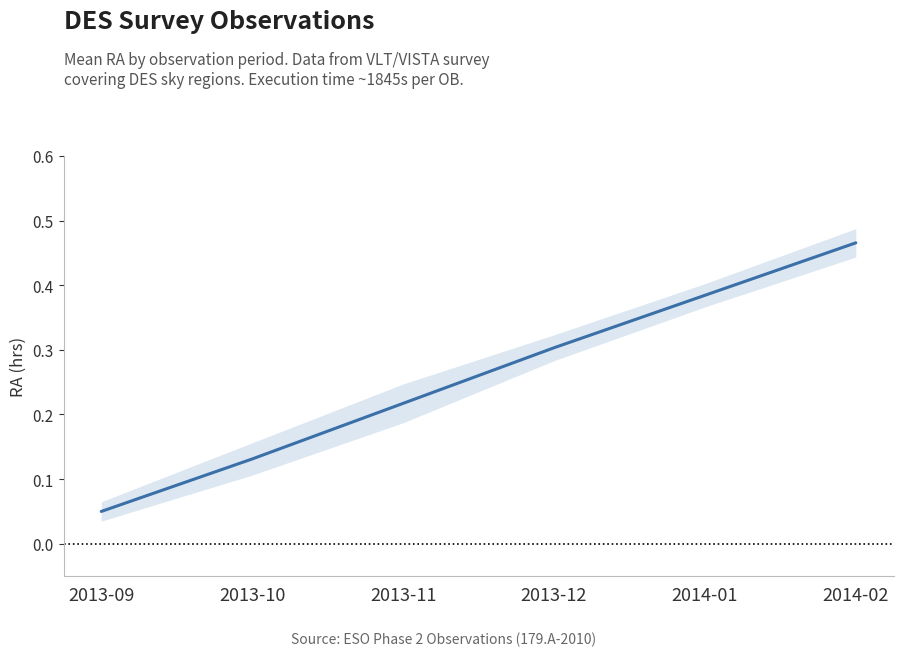

List the labels in order of value, largest first.

2014-02, 2014-01, 2013-12, 2013-11, 2013-10, 2013-09